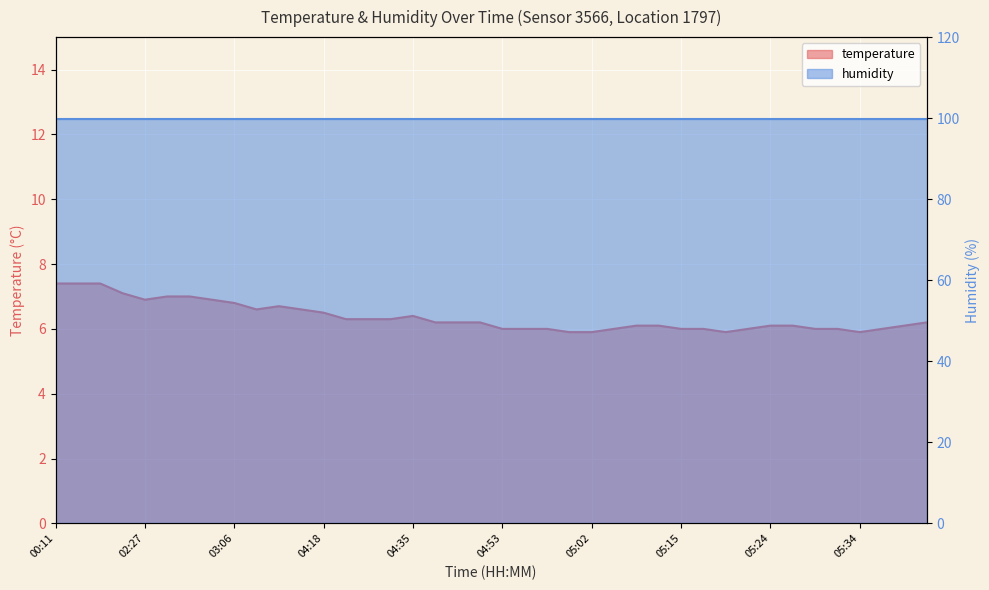

Rank the categories by value from lowest to highest.

05:00, 05:02, 05:19, 05:34, 04:53, 04:55, 04:57, 05:05, 05:15, 05:17, 05:22, 05:29, 05:32, 05:39, 05:07, 05:10, 05:24, 05:27, 05:44, 04:38, 04:43, 04:45, 05:46, 04:28, 04:31, 04:33, 04:35, 04:18, 04:11, 04:16, 04:13, 03:06, 02:27, 02:45, 02:30, 02:32, 00:58, 00:11, 00:13, 00:16